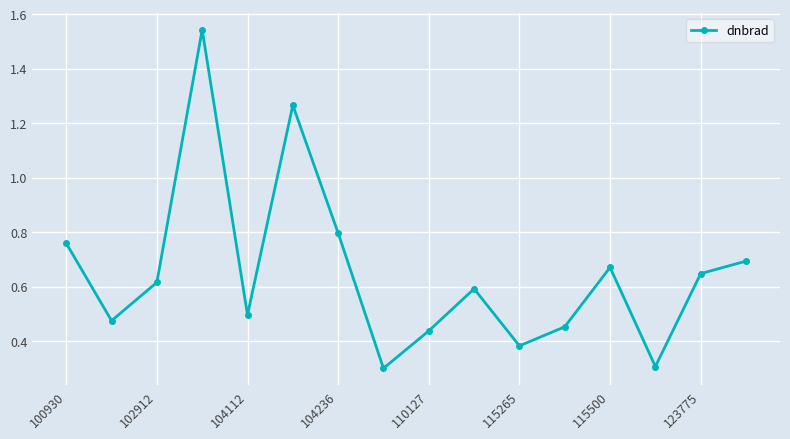

What is the difference between the second highest and minimum values?

1.0